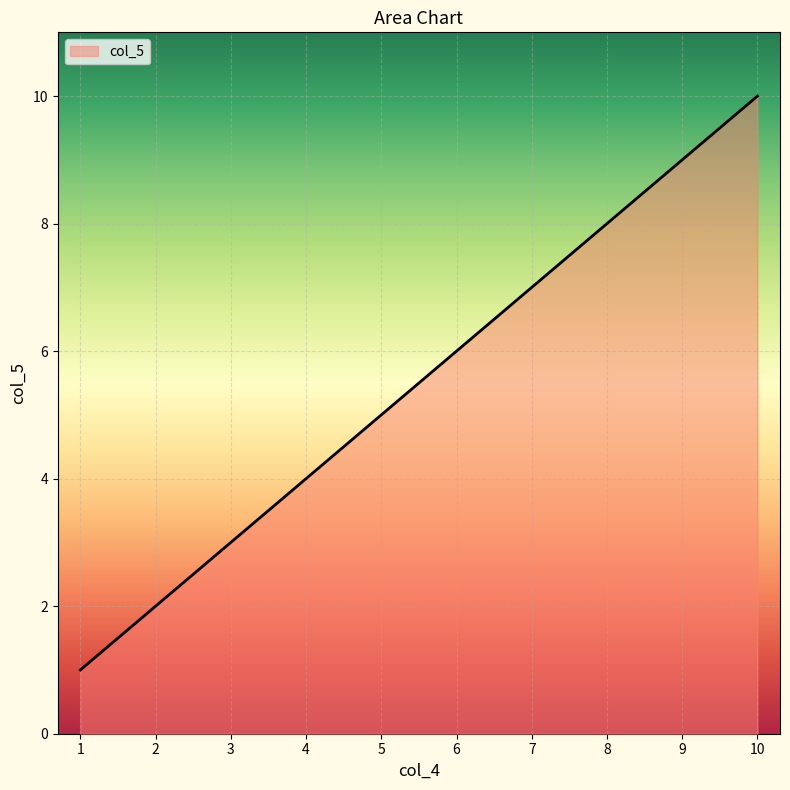

Does the chart have visible grid lines?

Yes